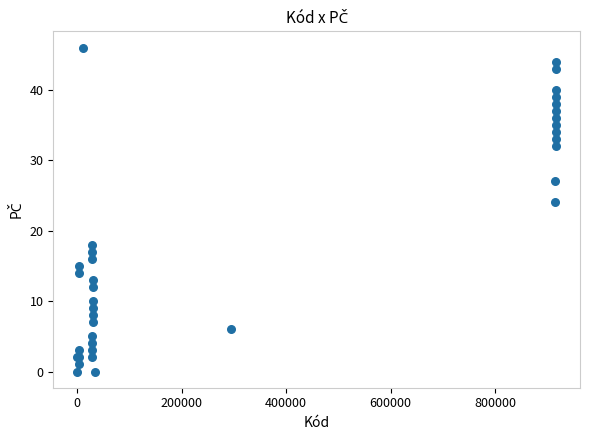

What Y value in the scatter plot is closest to 23?

24